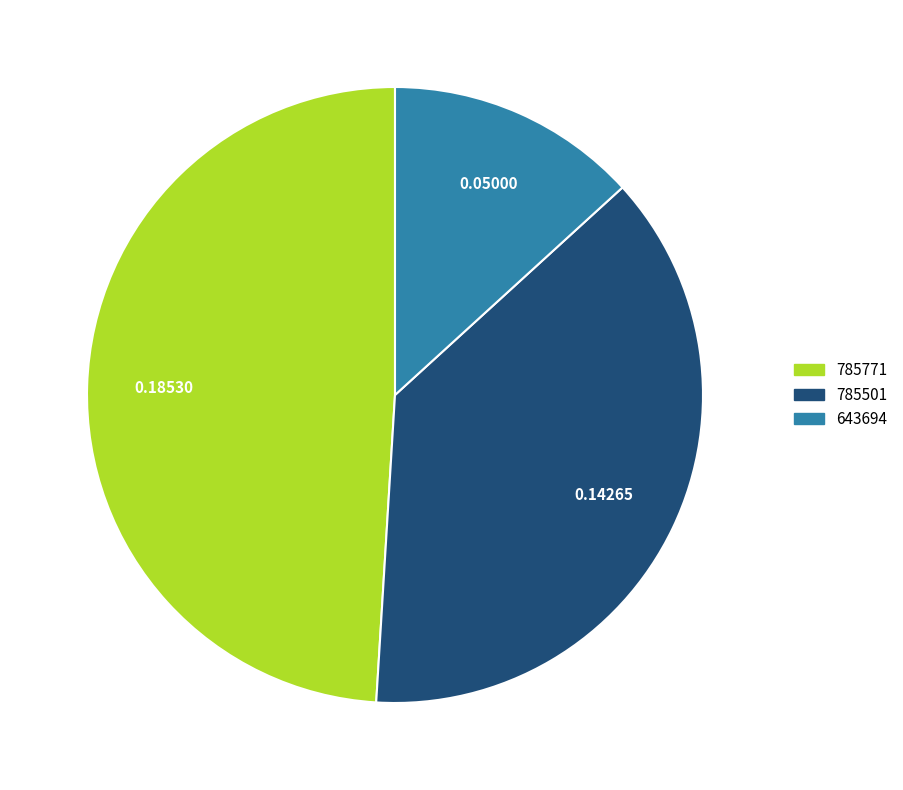

Does any single category account for the majority?

No